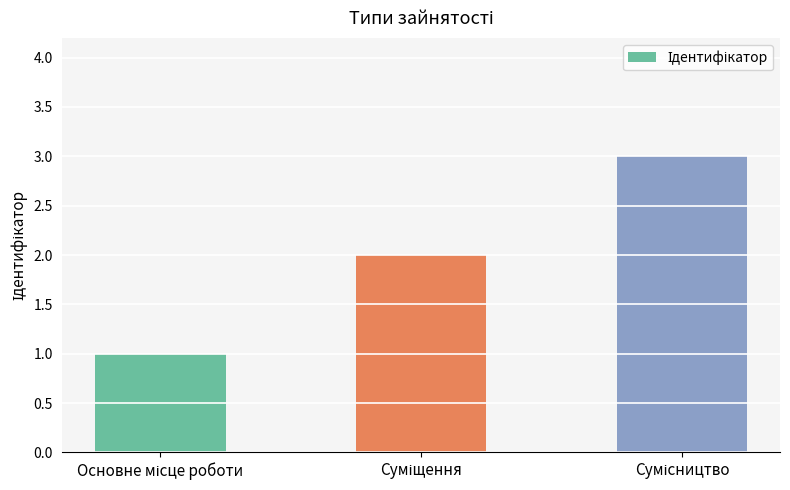

What is the greatest value displayed?

3